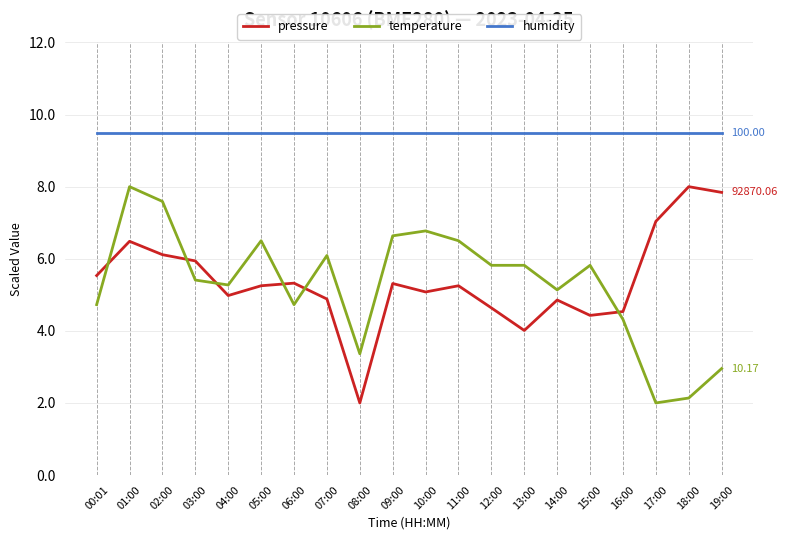

What is the difference between the maximum and minimum values in the pressure series?

6.0